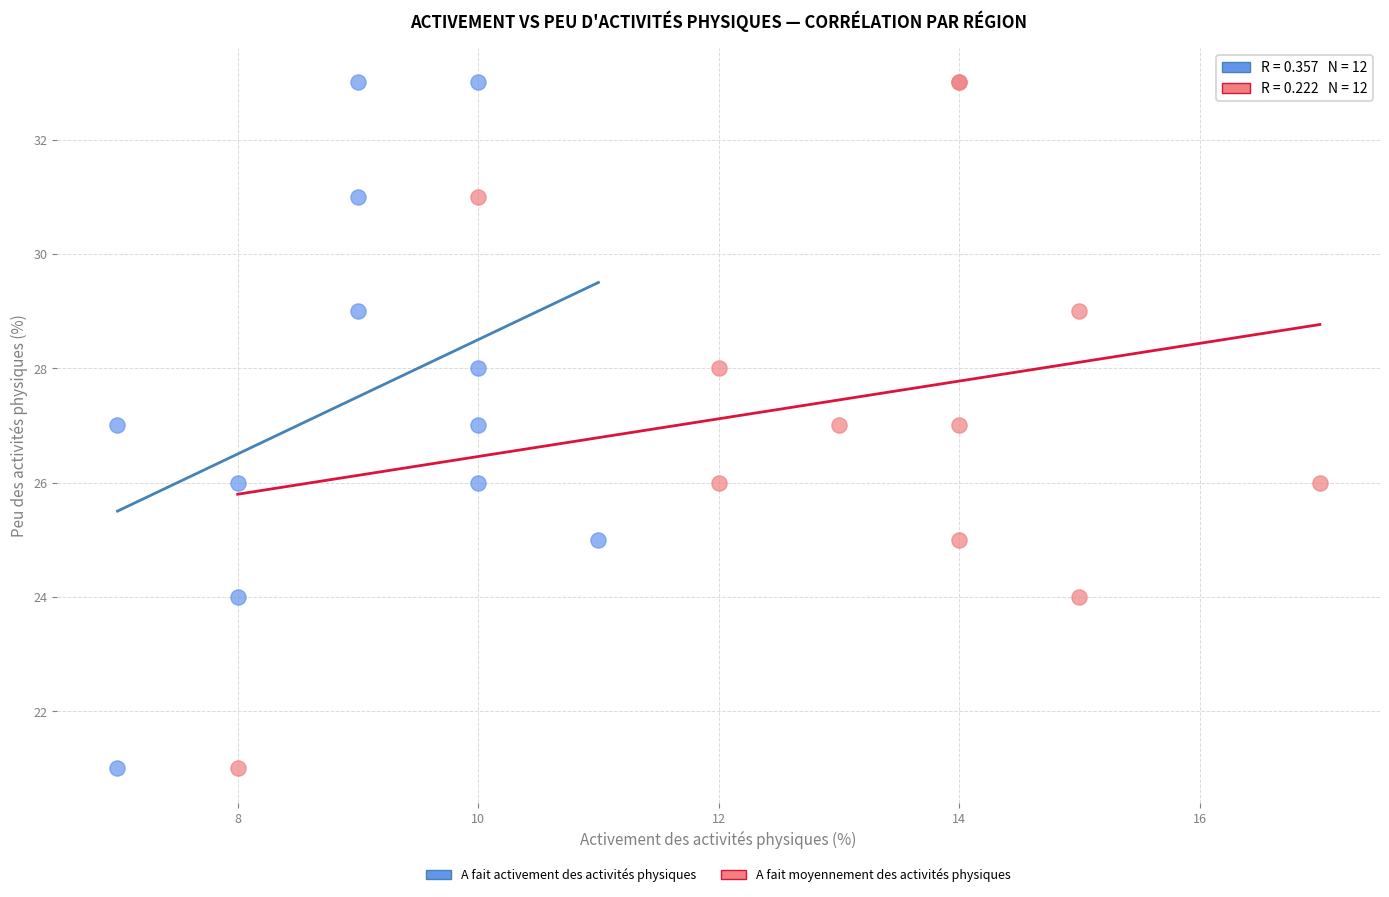

What are all the series names shown in the legend?

A fait activement des activités physiques, A fait moyennement des activités physiques